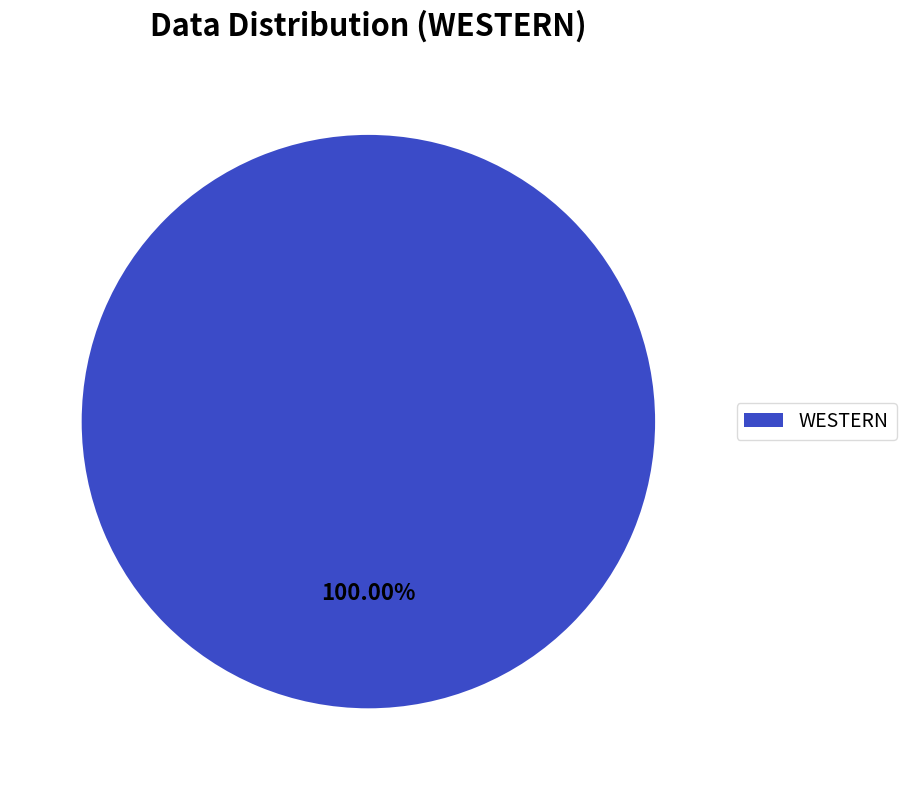

Count the number of slices in the pie.

1